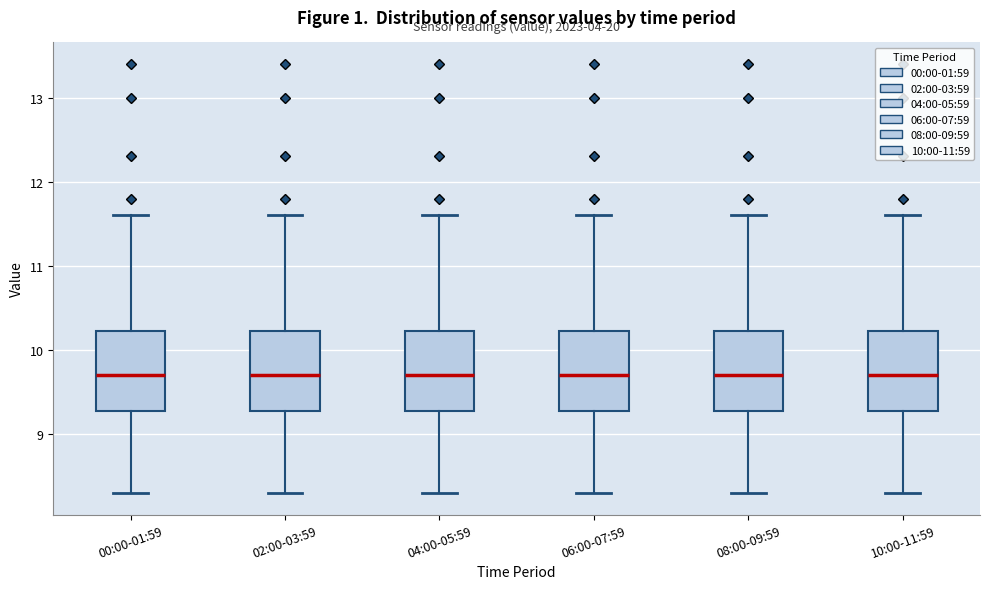

Reading left to right, transcribe this box plot: for each box, give where its median line is, the range the box spans, and where its two whiskers end, as read against the y-axis. The values are not printed on the chart, so give them approximately, as read against the axis.

00:00-01:59: median 9.7, box 9.3 to 10.2, whiskers 8.3 to 11.6
02:00-03:59: median 9.7, box 9.3 to 10.2, whiskers 8.3 to 11.6
04:00-05:59: median 9.7, box 9.3 to 10.2, whiskers 8.3 to 11.6
06:00-07:59: median 9.7, box 9.3 to 10.2, whiskers 8.3 to 11.6
08:00-09:59: median 9.7, box 9.3 to 10.2, whiskers 8.3 to 11.6
10:00-11:59: median 9.7, box 9.3 to 10.2, whiskers 8.3 to 11.6